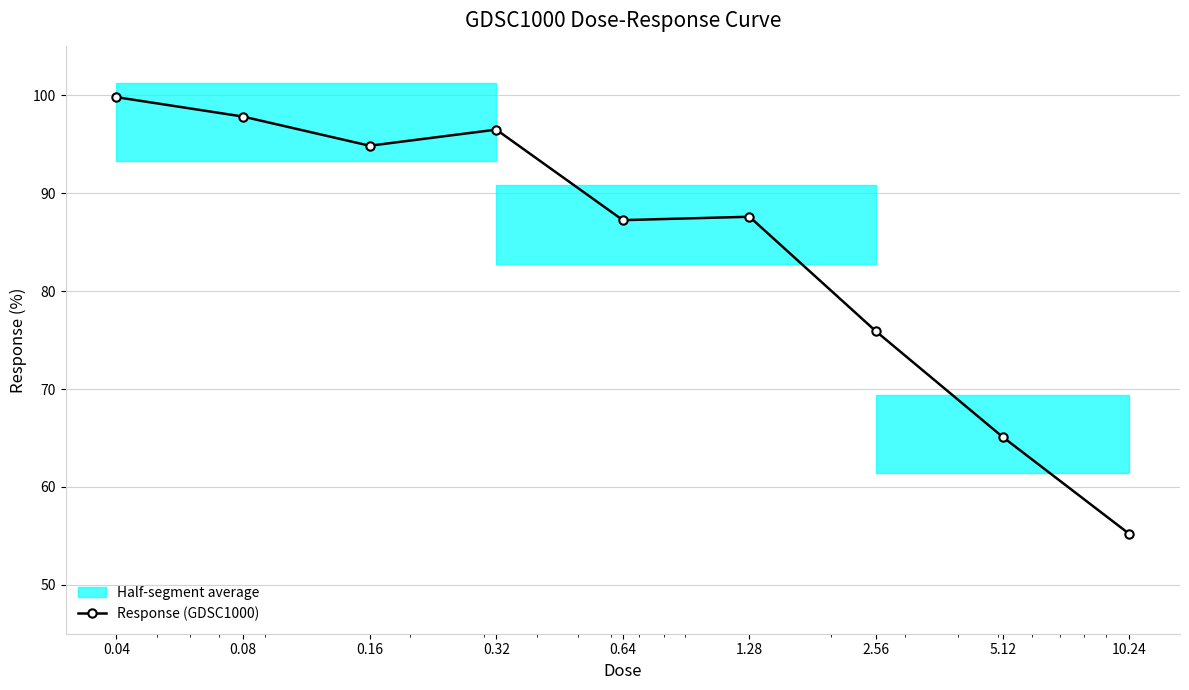

How many lines are shown in the chart?

1